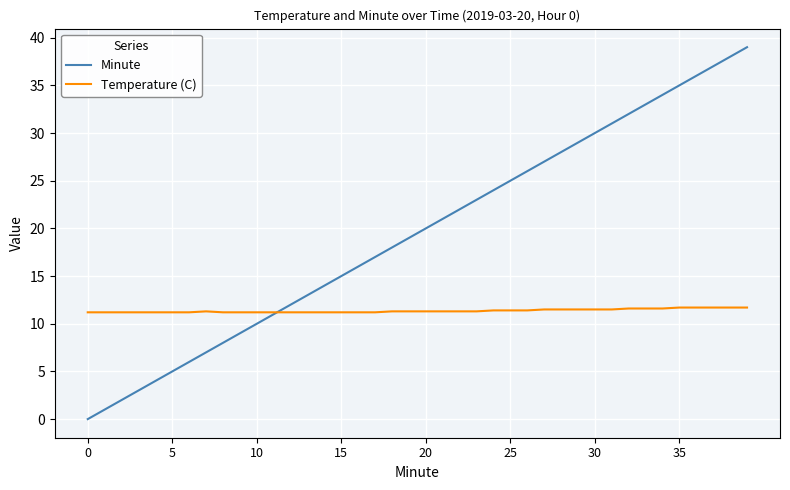

Which series has the largest range (max minus min)?

Minute